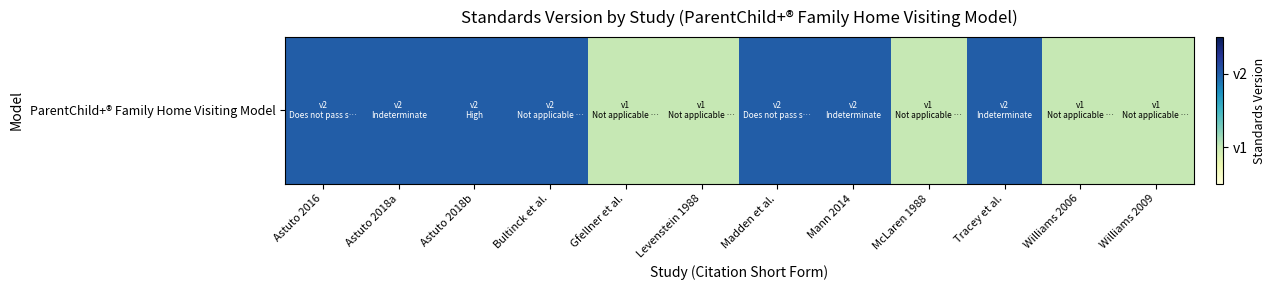

Between Williams 2006 and Bultinck et al., which is larger?

Bultinck et al.